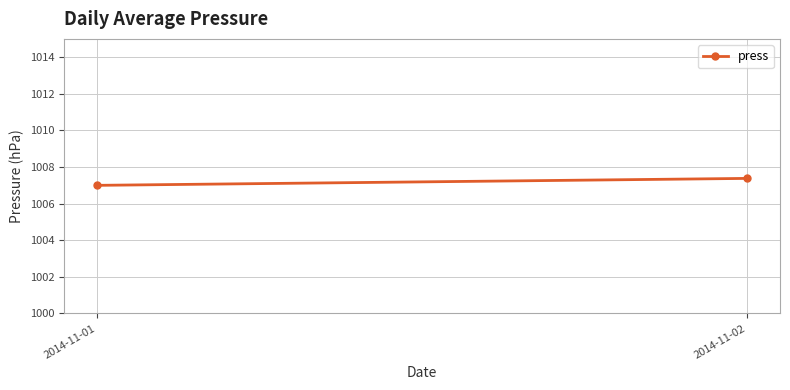

What is the difference between the values at 2014-11-01 and 2014-11-02?

0.4